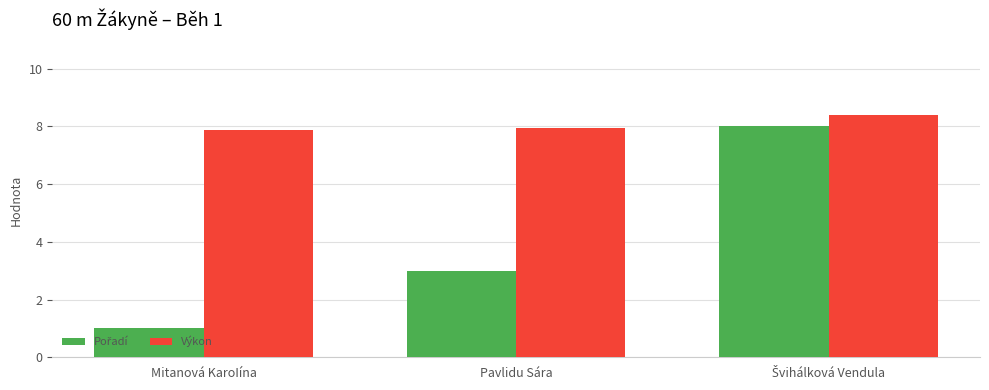

Which series has the largest total across all categories?

Výkon